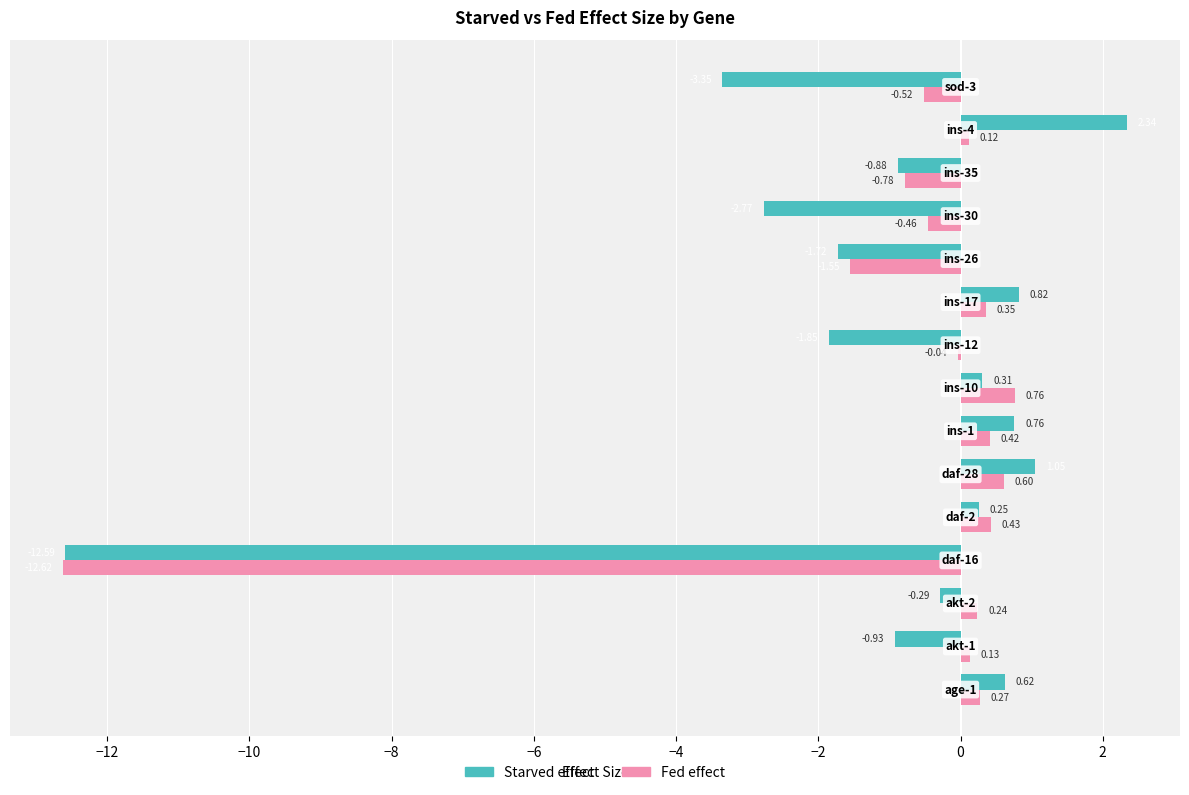

Which series has the largest total across all categories?

Fed effect